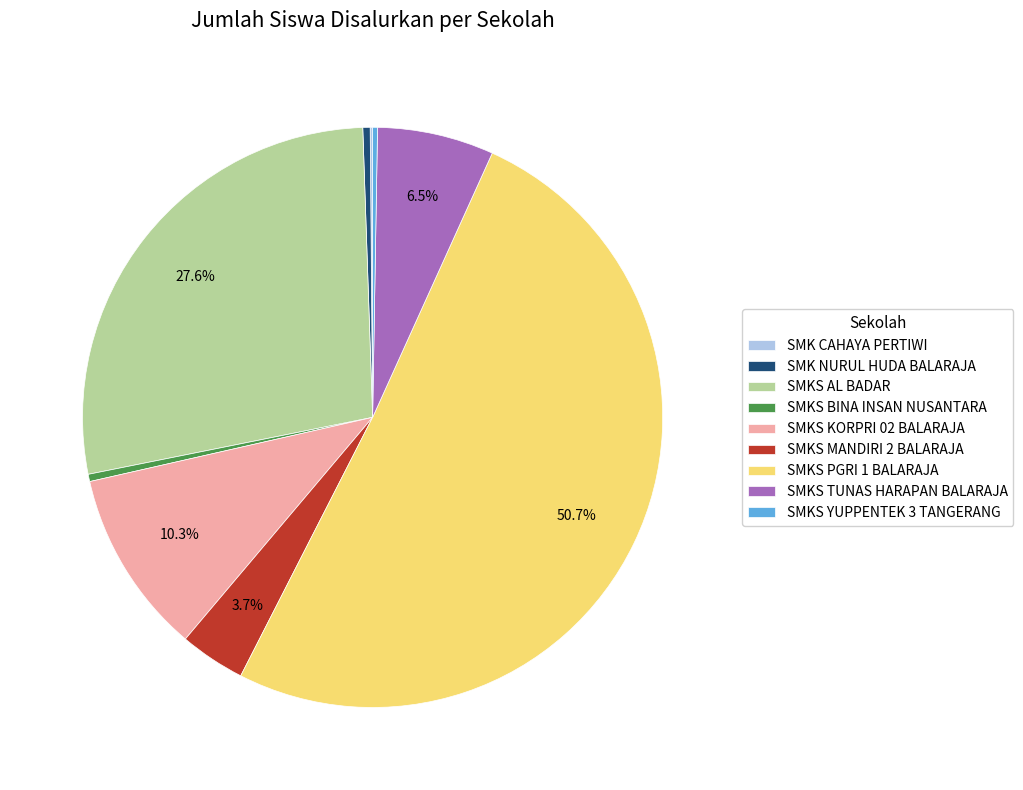

Which slice is the largest?

SMKS PGRI 1 BALARAJA